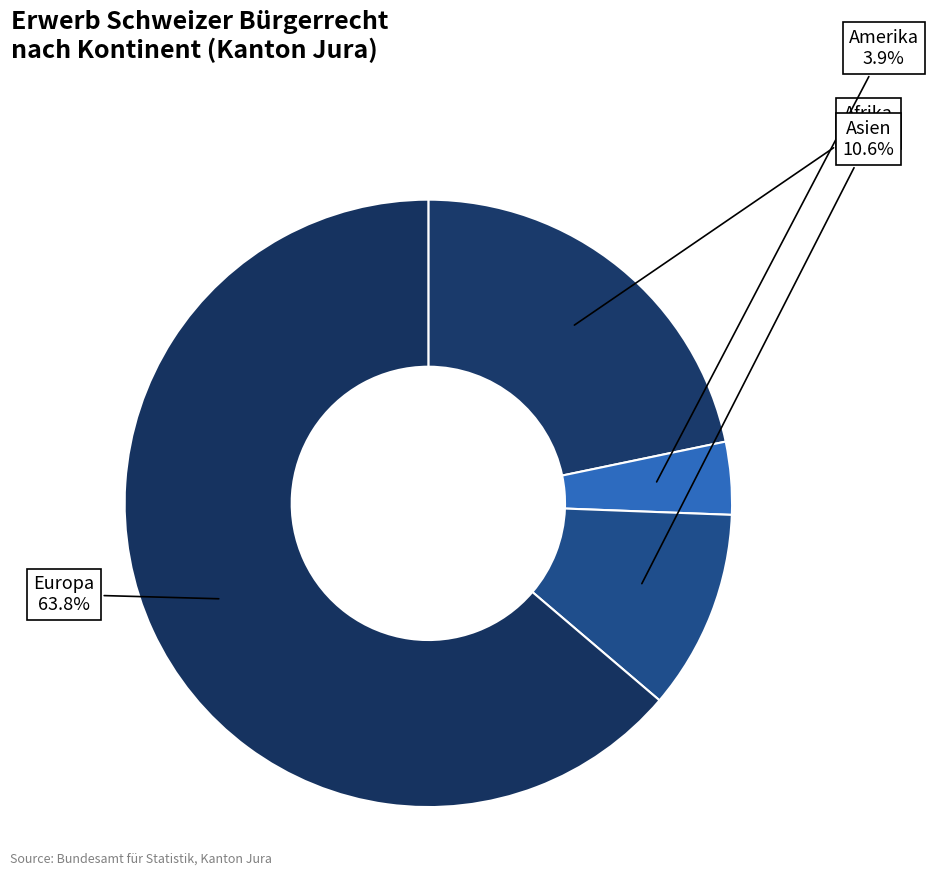

Which category has the biggest portion of the pie?

Europa